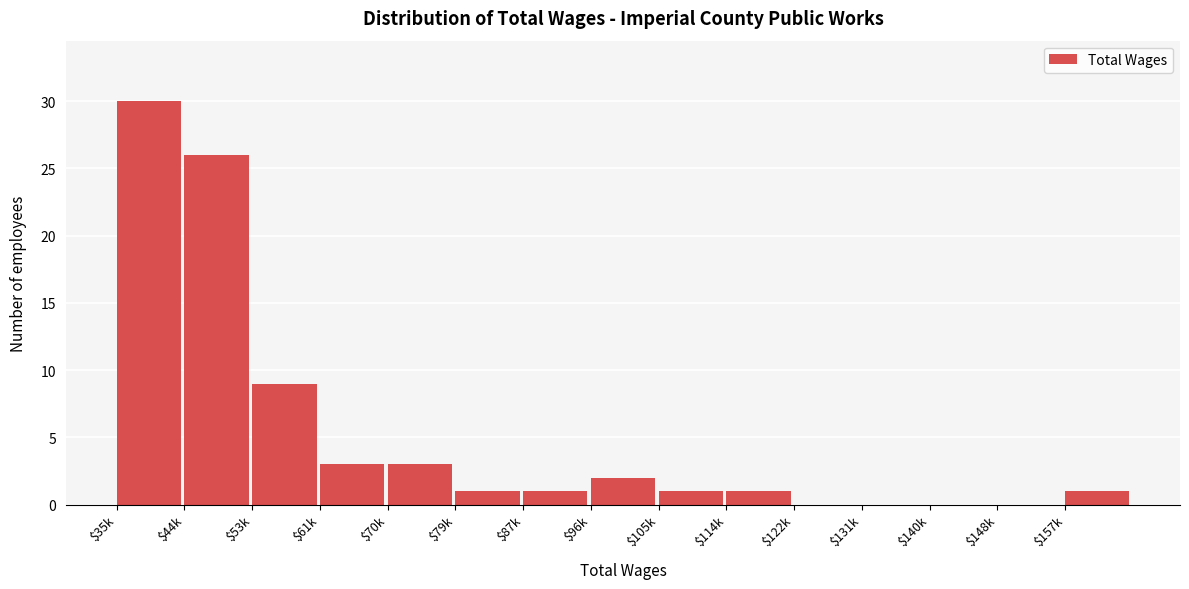

At which category does the chart reach its peak across all series?

$35k